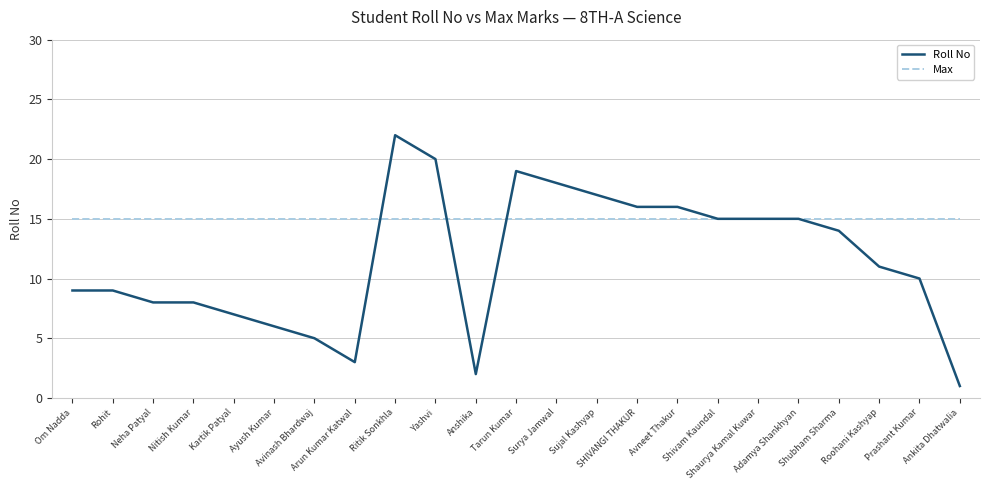

Which series has the largest total across all categories?

Max